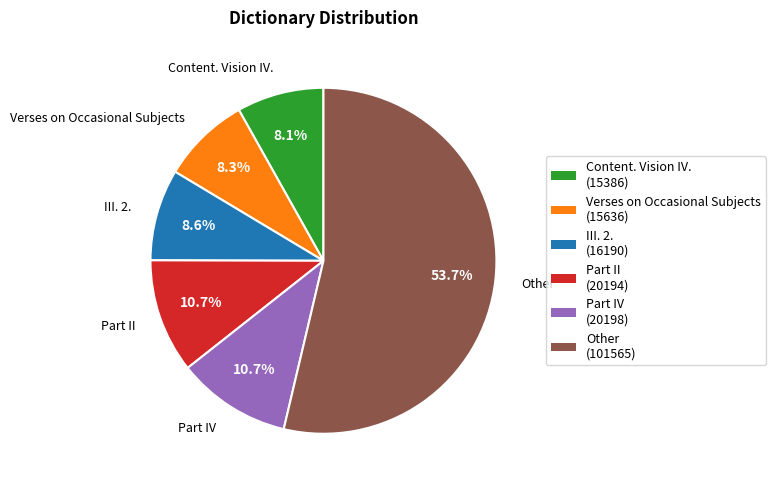

What is the total percentage of Part IV and Content. Vision IV.?

18.8%